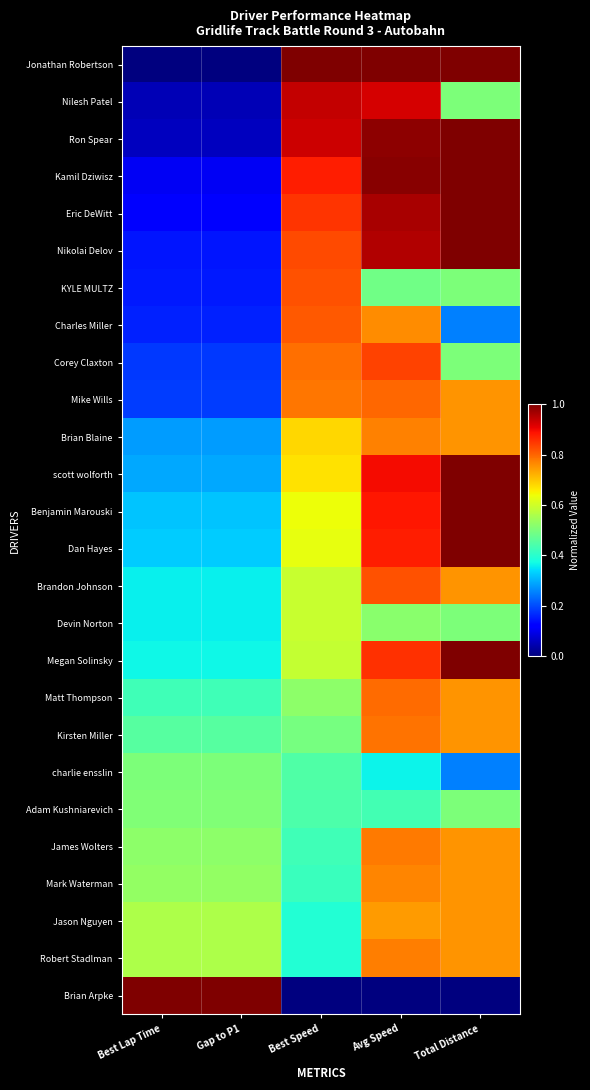

Reading left to right, transcribe all the data shown in this chart.

Jonathan Robertson: Best Lap Time=0.0	Gap to P1=0.0	Best Speed=1.0	Avg Speed=1.0	Total Distance=1.0
Nilesh Patel: Best Lap Time=0.0	Gap to P1=0.0	Best Speed=0.9	Avg Speed=0.9	Total Distance=0.5
Ron Spear: Best Lap Time=0.1	Gap to P1=0.1	Best Speed=0.9	Avg Speed=1.0	Total Distance=1.0
Kamil Dziwisz: Best Lap Time=0.1	Gap to P1=0.1	Best Speed=0.9	Avg Speed=1.0	Total Distance=1.0
Eric DeWitt: Best Lap Time=0.1	Gap to P1=0.1	Best Speed=0.9	Avg Speed=1.0	Total Distance=1.0
Nikolai Delov: Best Lap Time=0.1	Gap to P1=0.1	Best Speed=0.8	Avg Speed=1.0	Total Distance=1.0
KYLE MULTZ: Best Lap Time=0.2	Gap to P1=0.2	Best Speed=0.8	Avg Speed=0.5	Total Distance=0.5
Charles Miller: Best Lap Time=0.2	Gap to P1=0.2	Best Speed=0.8	Avg Speed=0.8	Total Distance=0.2
Corey Claxton: Best Lap Time=0.2	Gap to P1=0.2	Best Speed=0.8	Avg Speed=0.8	Total Distance=0.5
Mike Wills: Best Lap Time=0.2	Gap to P1=0.2	Best Speed=0.8	Avg Speed=0.8	Total Distance=0.8
Brian Blaine: Best Lap Time=0.3	Gap to P1=0.3	Best Speed=0.7	Avg Speed=0.8	Total Distance=0.8
scott wolforth: Best Lap Time=0.3	Gap to P1=0.3	Best Speed=0.7	Avg Speed=0.9	Total Distance=1.0
Benjamin Marouski: Best Lap Time=0.3	Gap to P1=0.3	Best Speed=0.6	Avg Speed=0.9	Total Distance=1.0
Dan Hayes: Best Lap Time=0.3	Gap to P1=0.3	Best Speed=0.6	Avg Speed=0.9	Total Distance=1.0
Brandon Johnson: Best Lap Time=0.4	Gap to P1=0.4	Best Speed=0.6	Avg Speed=0.8	Total Distance=0.8
Devin Norton: Best Lap Time=0.4	Gap to P1=0.4	Best Speed=0.6	Avg Speed=0.5	Total Distance=0.5
Megan Solinsky: Best Lap Time=0.4	Gap to P1=0.4	Best Speed=0.6	Avg Speed=0.9	Total Distance=1.0
Matt Thompson: Best Lap Time=0.4	Gap to P1=0.4	Best Speed=0.5	Avg Speed=0.8	Total Distance=0.8
Kirsten Miller: Best Lap Time=0.5	Gap to P1=0.5	Best Speed=0.5	Avg Speed=0.8	Total Distance=0.8
charlie ensslin: Best Lap Time=0.5	Gap to P1=0.5	Best Speed=0.4	Avg Speed=0.4	Total Distance=0.2
Adam Kushniarevich: Best Lap Time=0.5	Gap to P1=0.5	Best Speed=0.4	Avg Speed=0.4	Total Distance=0.5
James Wolters: Best Lap Time=0.5	Gap to P1=0.5	Best Speed=0.4	Avg Speed=0.8	Total Distance=0.8
Mark Waterman: Best Lap Time=0.5	Gap to P1=0.5	Best Speed=0.4	Avg Speed=0.8	Total Distance=0.8
Jason Nguyen: Best Lap Time=0.6	Gap to P1=0.6	Best Speed=0.4	Avg Speed=0.7	Total Distance=0.8
Robert Stadlman: Best Lap Time=0.6	Gap to P1=0.6	Best Speed=0.4	Avg Speed=0.8	Total Distance=0.8
Brian Arpke: Best Lap Time=1.0	Gap to P1=1.0	Best Speed=0.0	Avg Speed=0.0	Total Distance=0.0